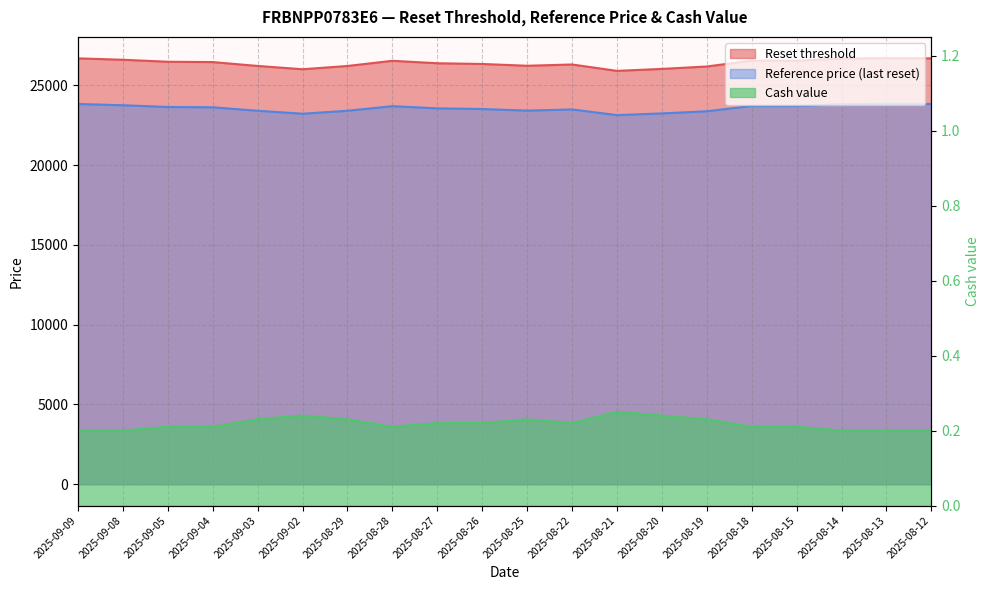

How many data points in Reference price are less than 23633?

10